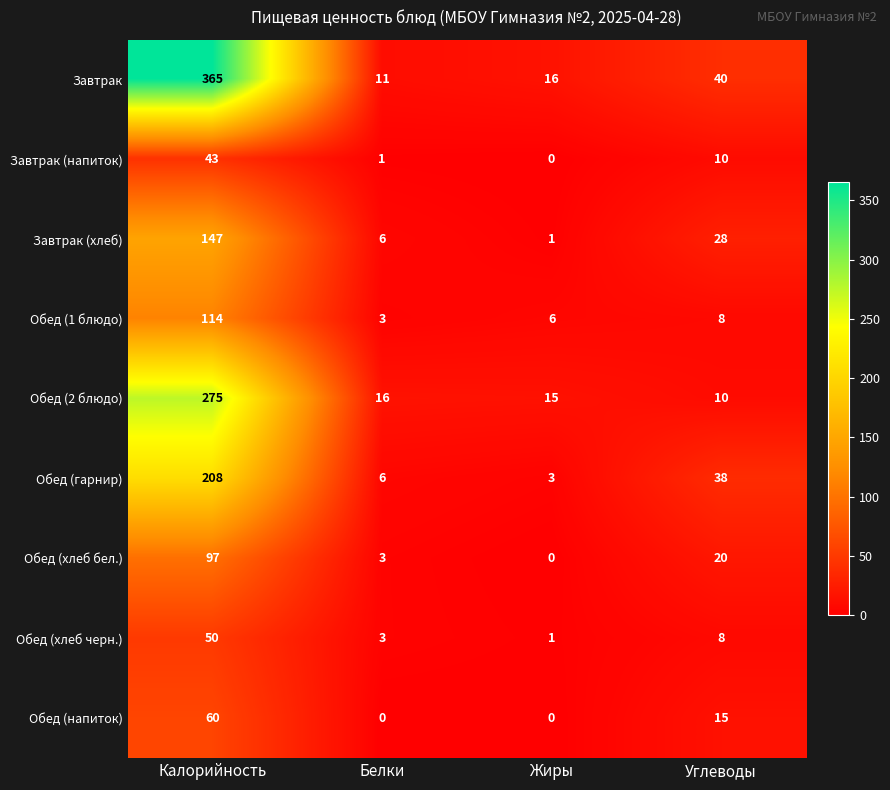

Rank the series by their maximum value, from highest to lowest.

Завтрак, Обед (2 блюдо), Обед (гарнир), Завтрак (хлеб), Обед (1 блюдо), Обед (хлеб бел.), Обед (напиток), Обед (хлеб черн.), Завтрак (напиток)